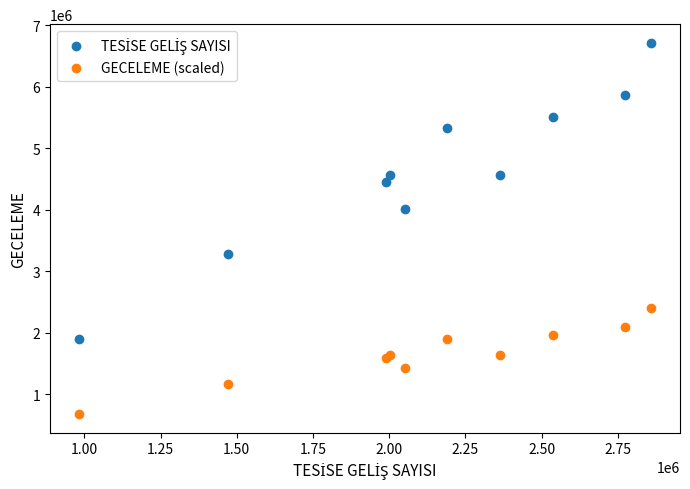

Across all series, what Y value is closest to 3697578?

4017153.0